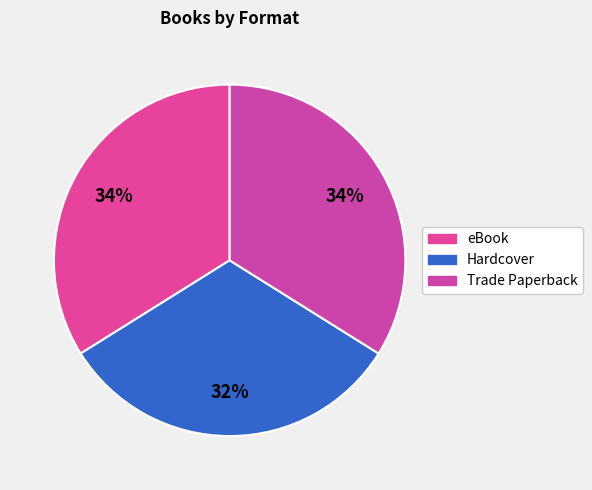

How many segments does this pie chart have?

3